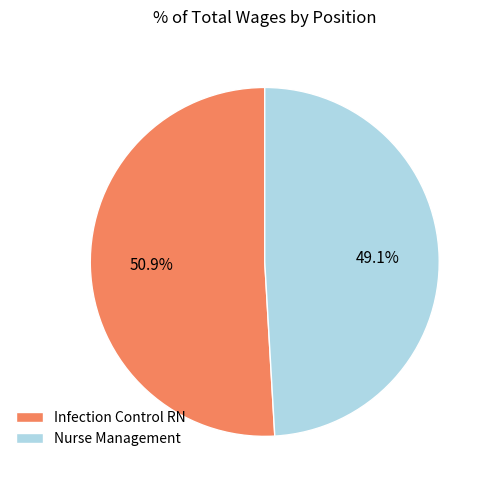

Which category accounts for the majority?

Infection Control RN